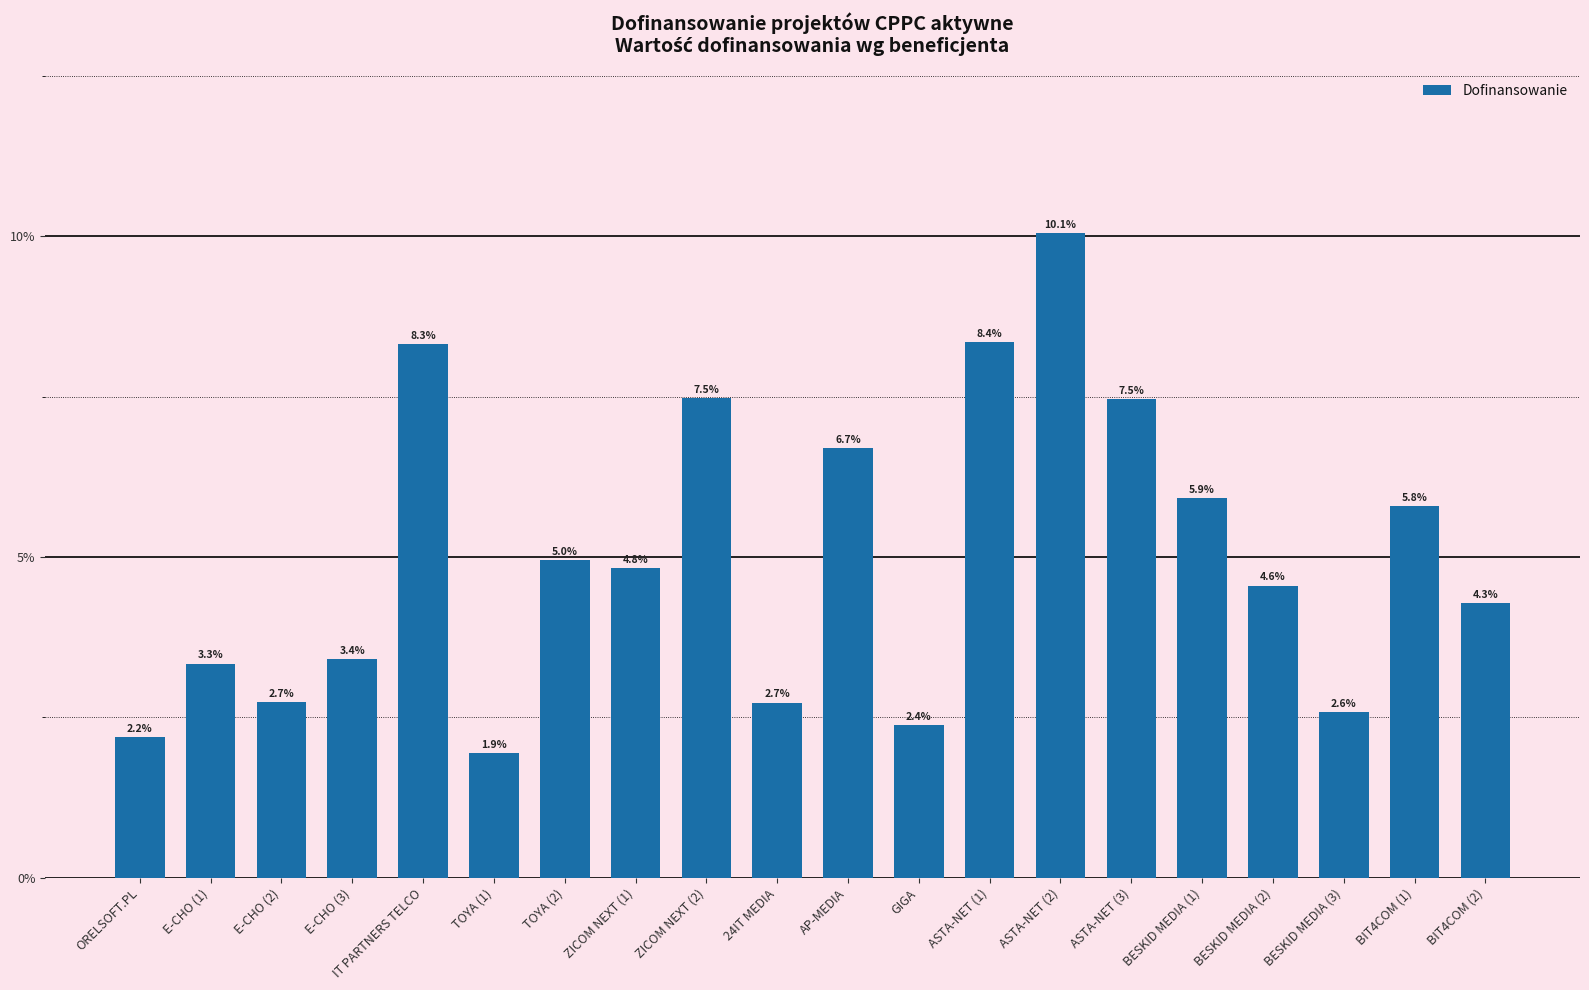

How many distinct data groups are displayed?

1